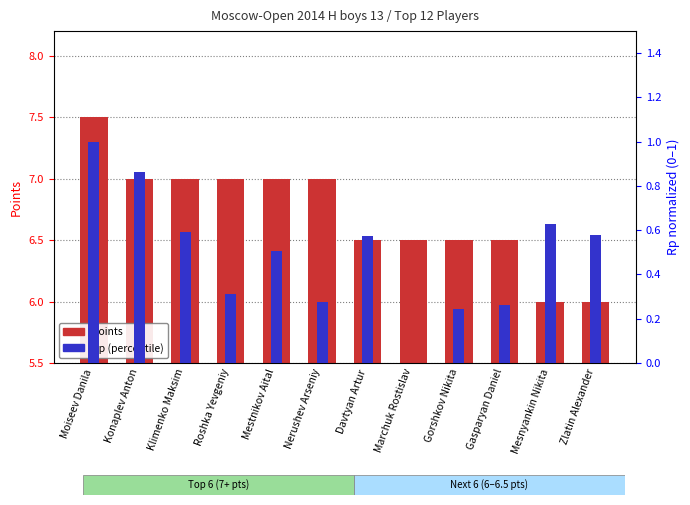

What are all the series names shown in the legend?

Points, Rp (percentile)